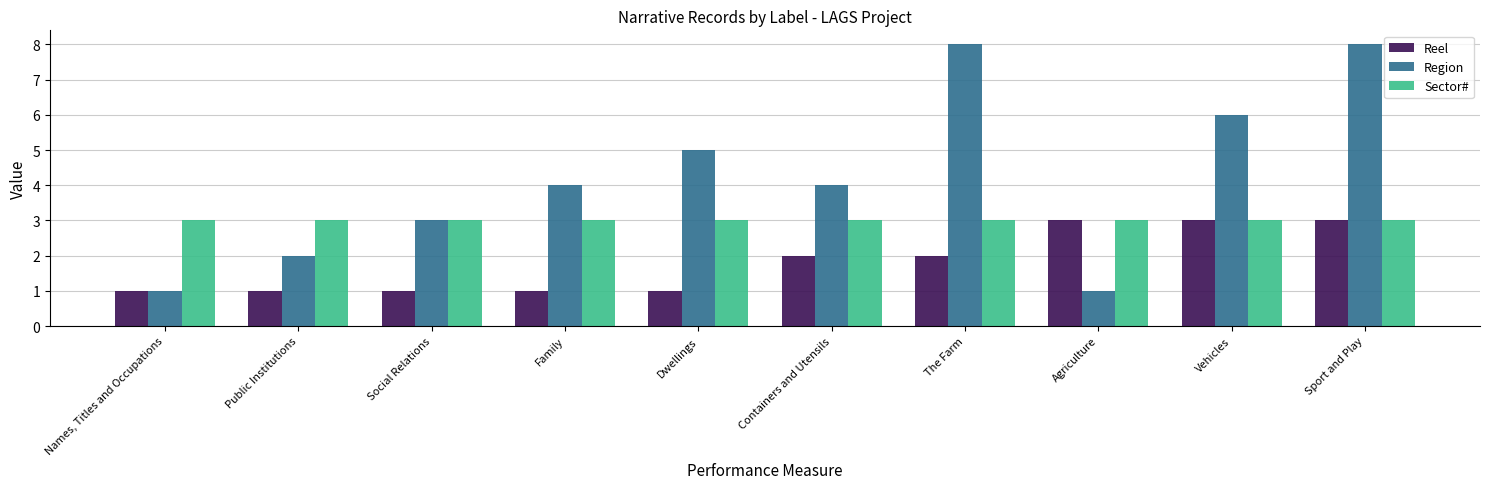

What is the value of the Sector# bar at the 3rd from the left?

3